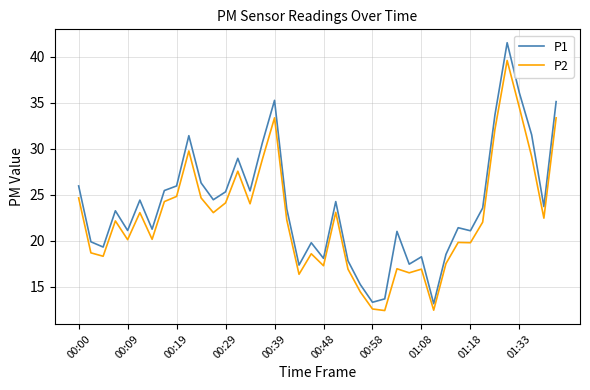

Which series has the widest spread of values?

P1